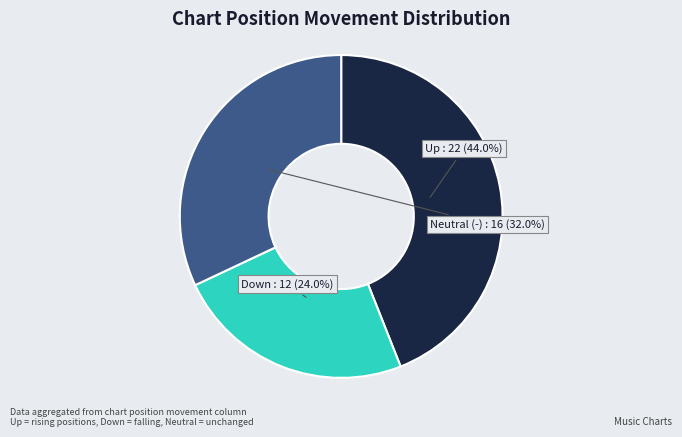

Count the number of slices in the pie.

3